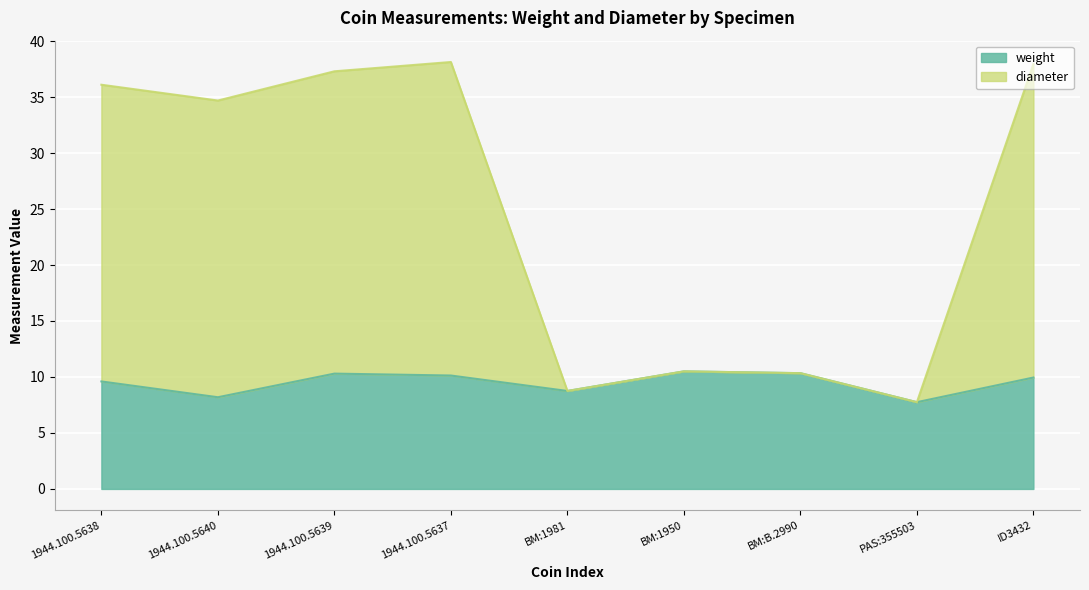

How many categories are shown in the chart?

9